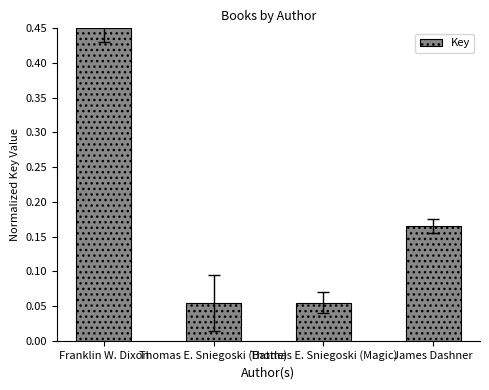

What is the difference between the maximum and second lowest values?

0.4